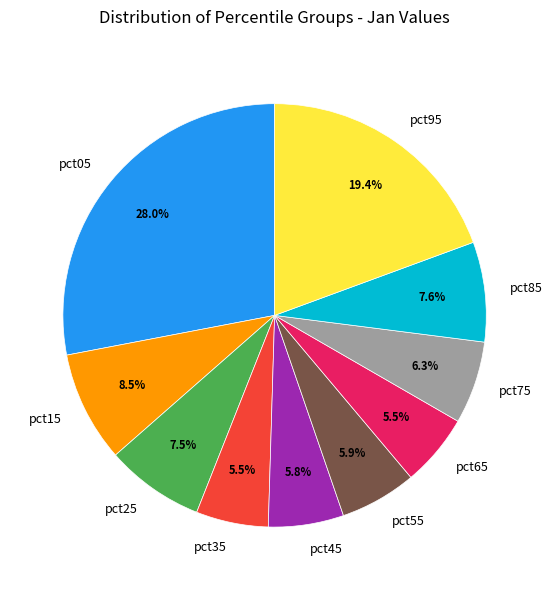

What percentage is NOT represented by pct65?

94.5%